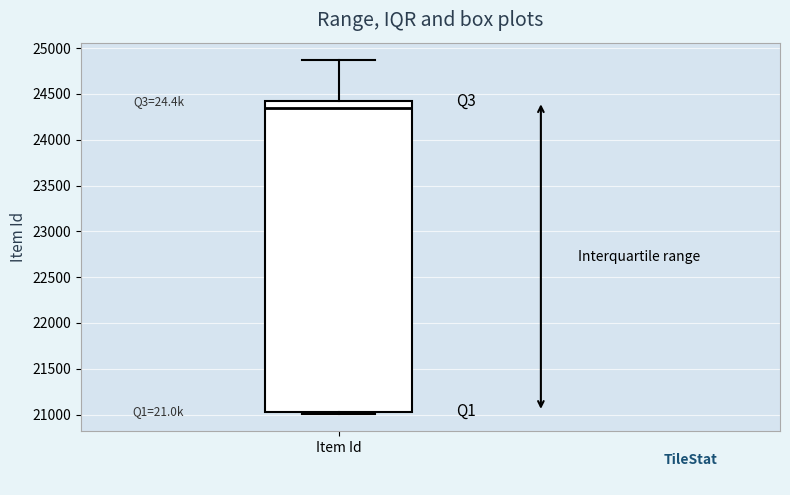

Read this box plot against the y-axis: the position of the median line, the range covered by the box, and the ends of both whiskers. The values are not printed on the chart, so give them approximately, as read against the axis.

median 24350, box 21050 to 24400, whiskers 21000 to 24850